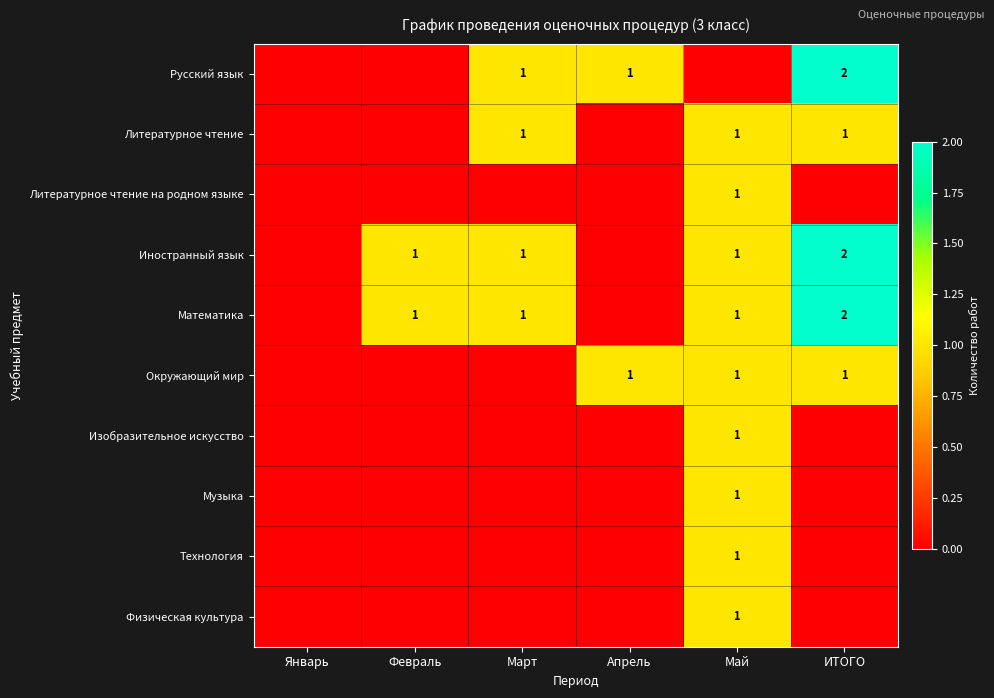

How many series are shown in this chart?

10